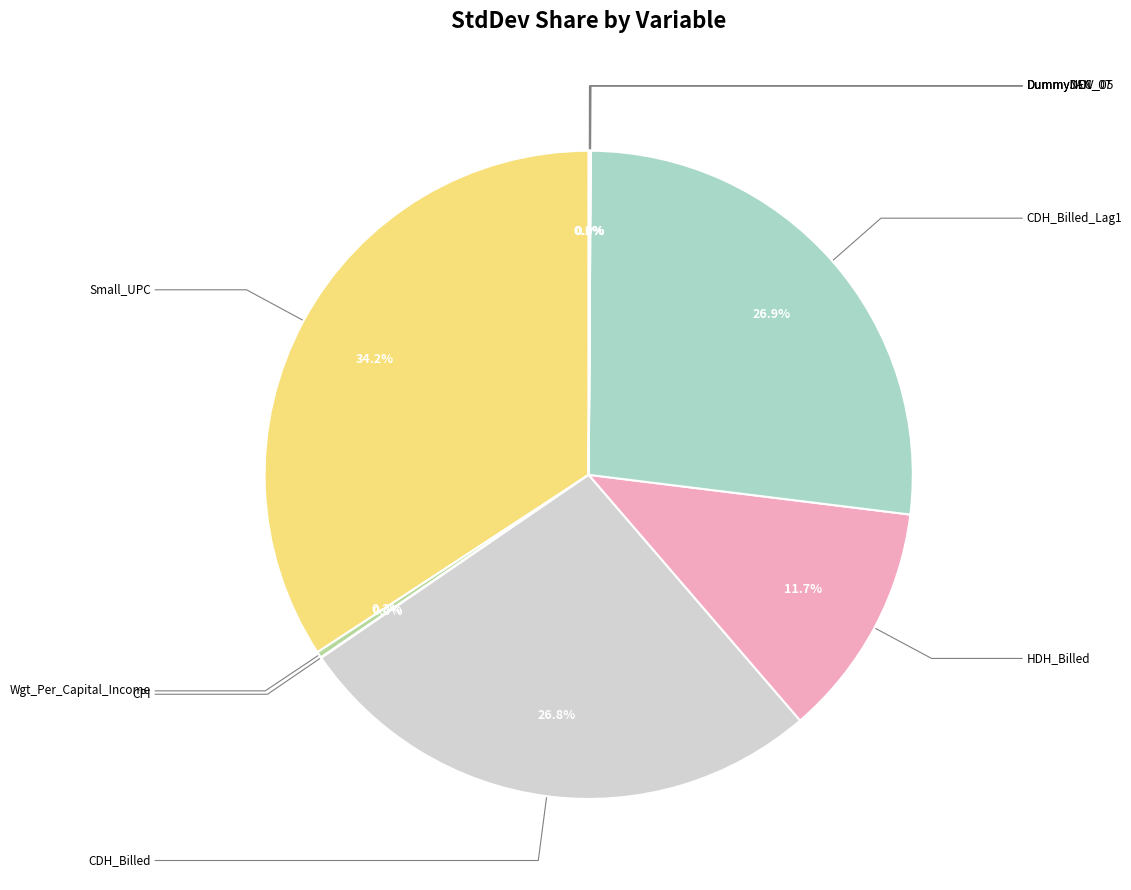

Is there a majority slice in this chart?

No